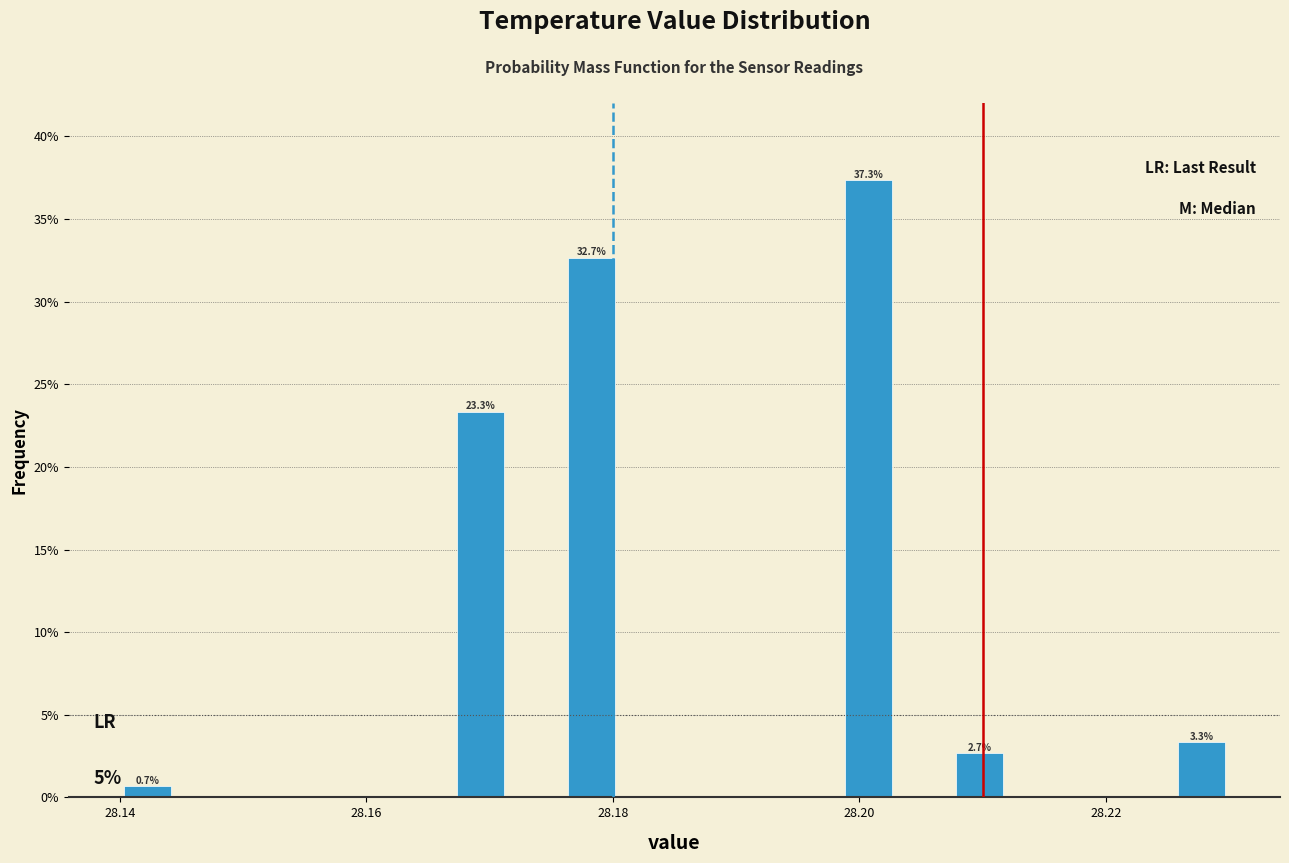

Read against the x-axis, roughly where is the centre of the tallest bar?

28.200